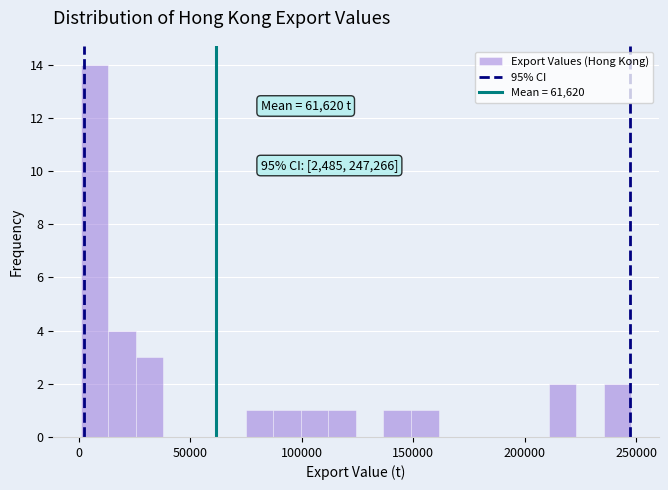

Read against the x-axis, roughly where is the centre of the tallest bar?

5000